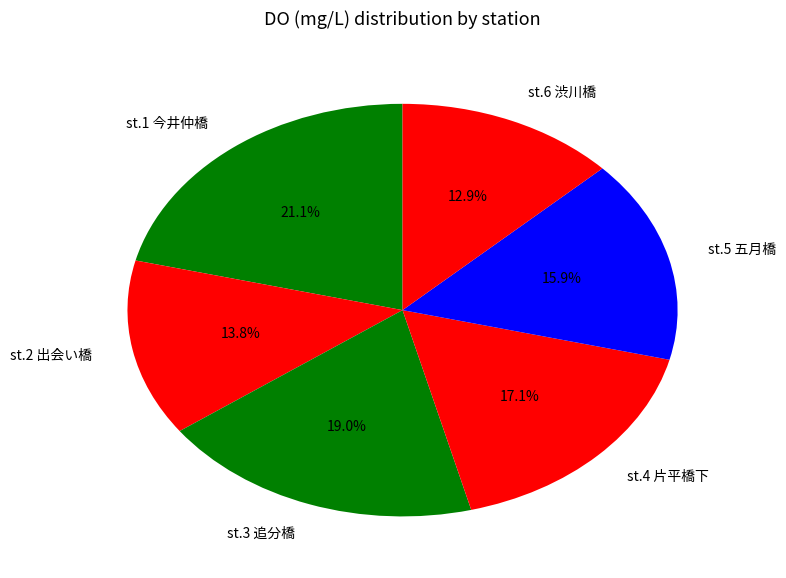

Is there any slice that represents more than half of the pie?

No